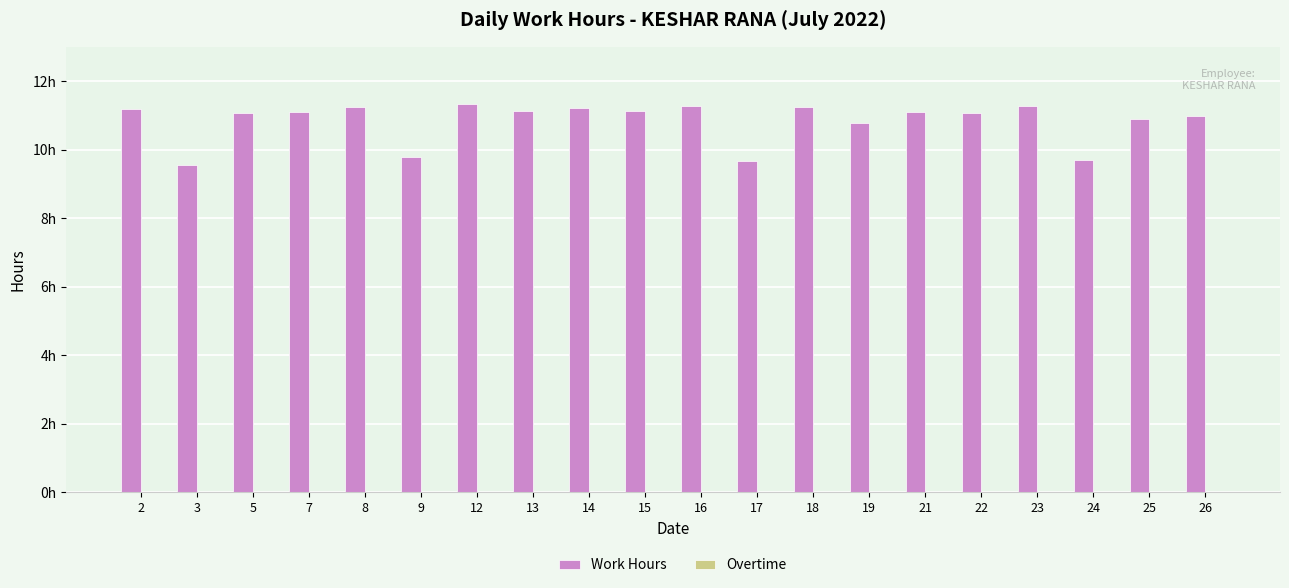

Are the bars horizontal?

No